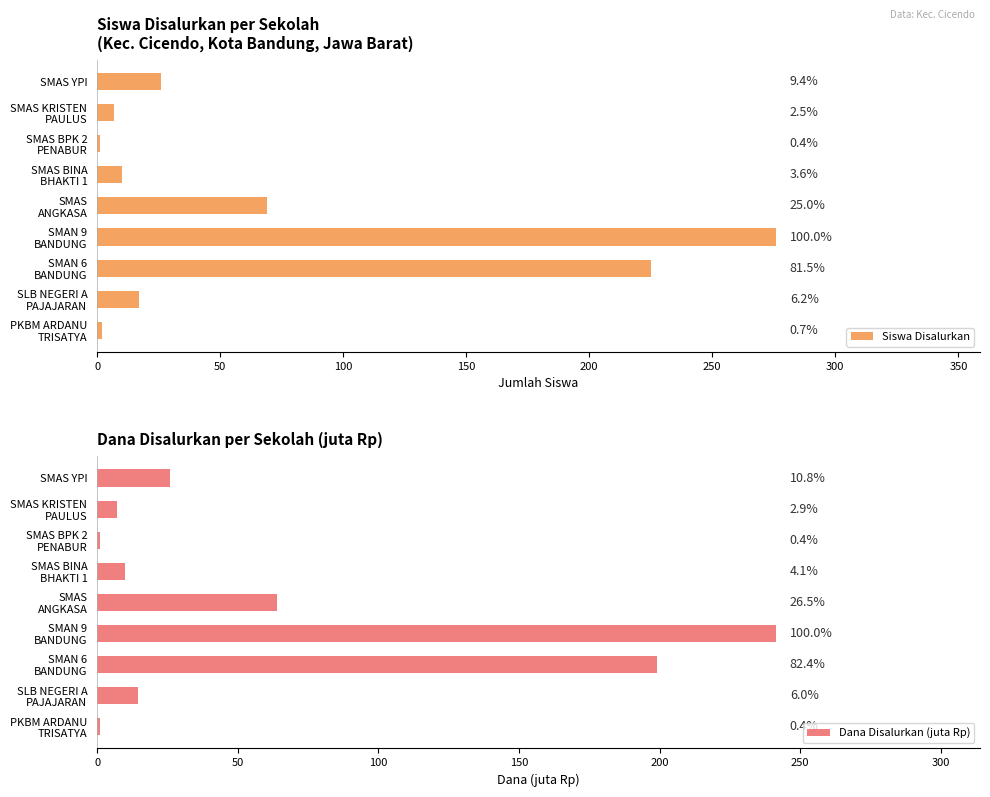

How many bars are there in total?

18